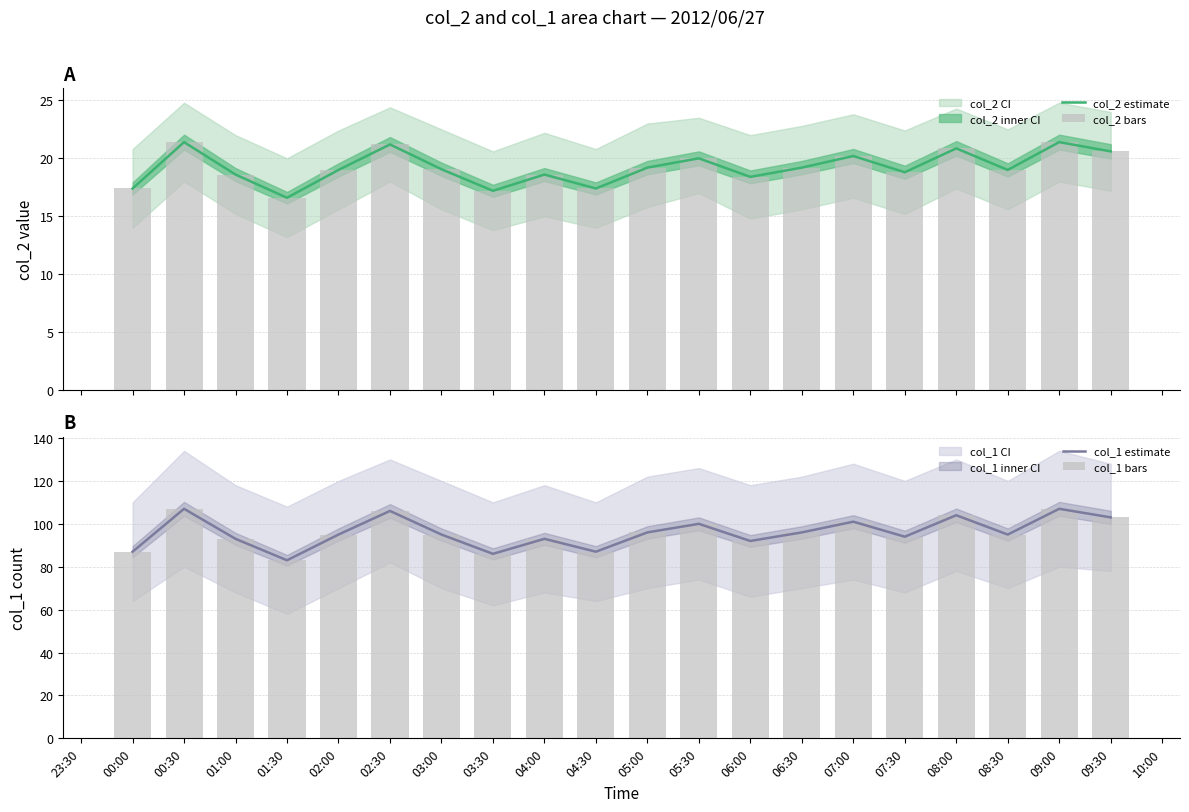

Is it true that col_1 estimate equals 153 at 03:30?

False